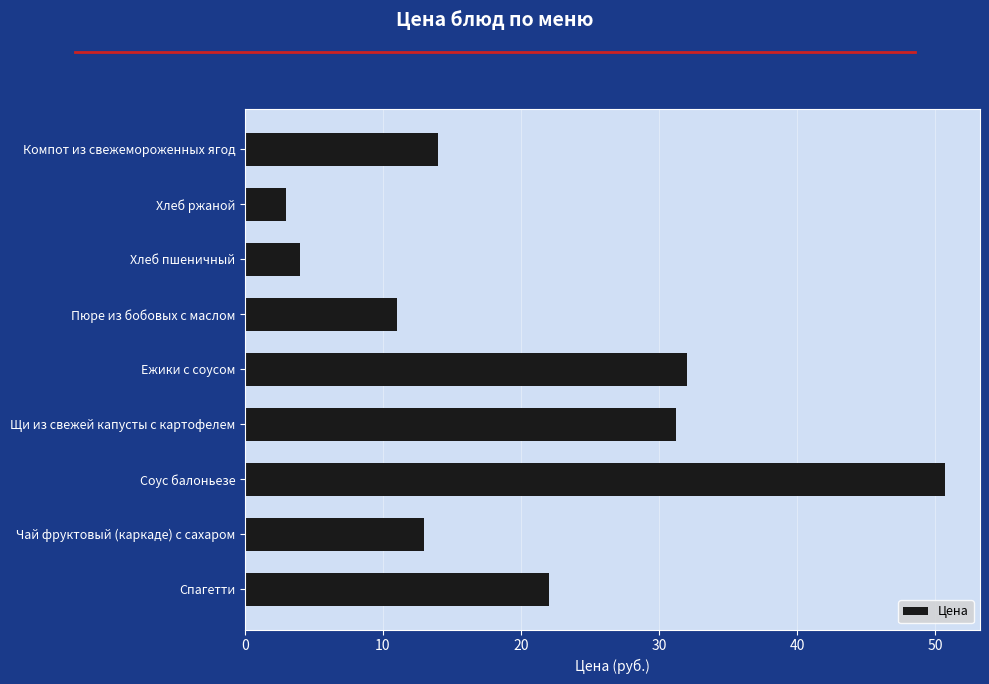

At which label is the value closest to 26?

Спагетти